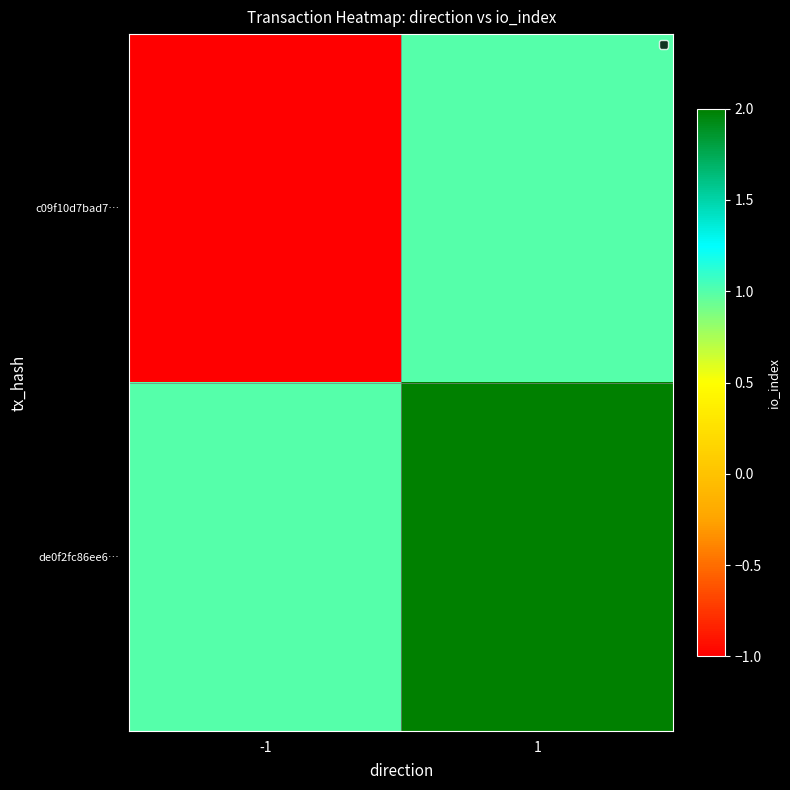

Reading left to right, what are all the values shown in this chart?

c09f10d7bad7…: -1=-1	1=1
de0f2fc86ee6…: -1=1	1=2